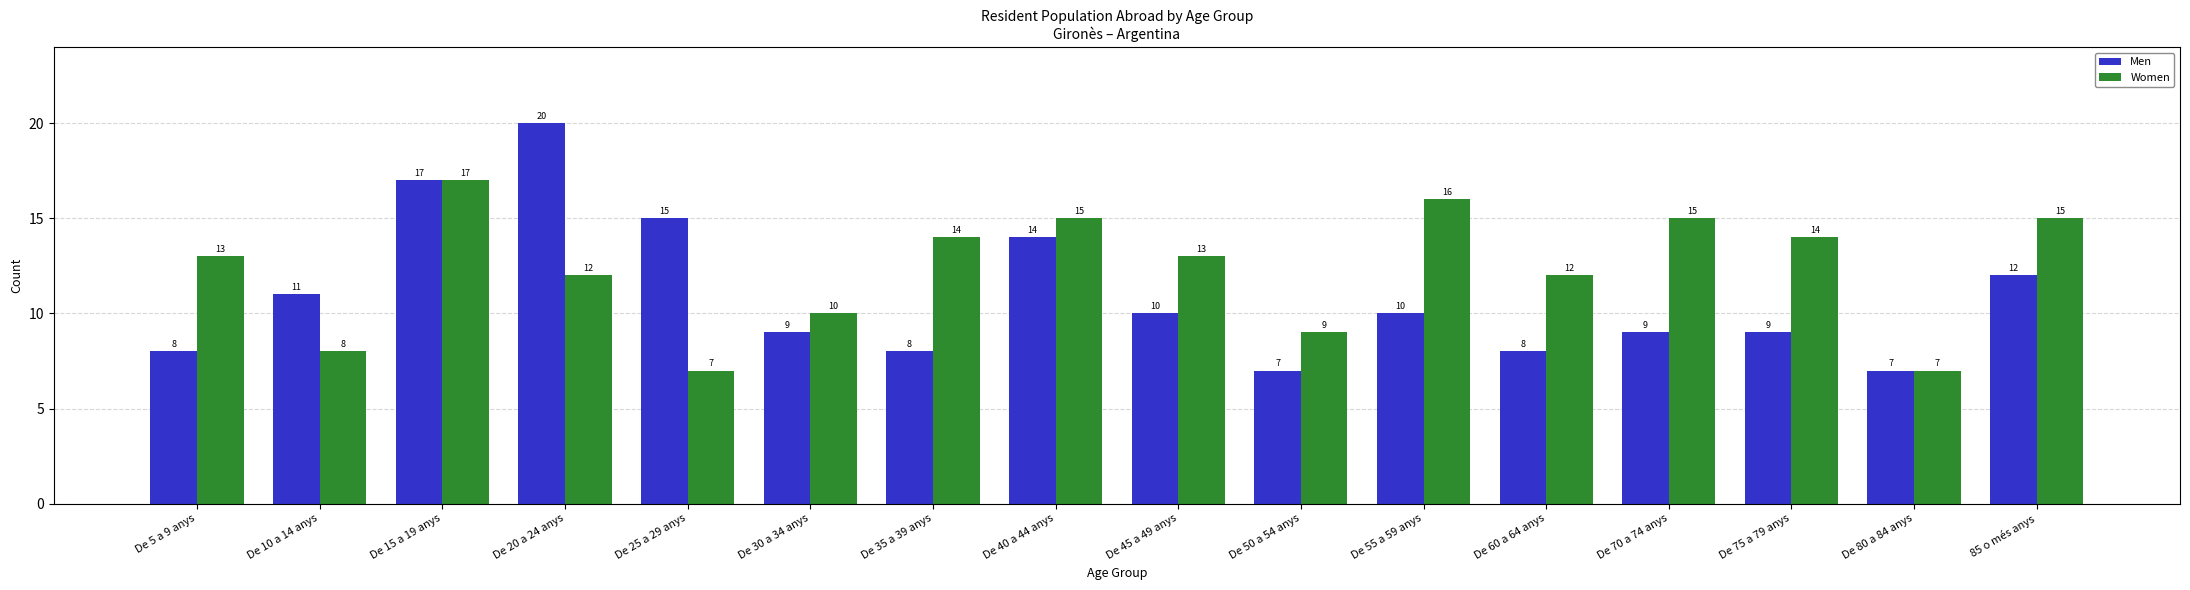

How many data points in Men are less than 10?

8